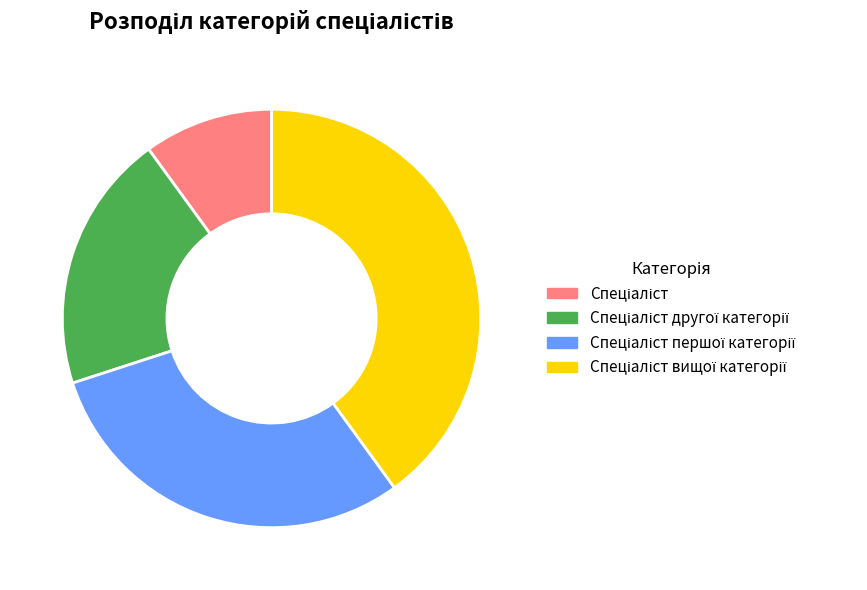

Is there any slice that represents more than half of the pie?

No